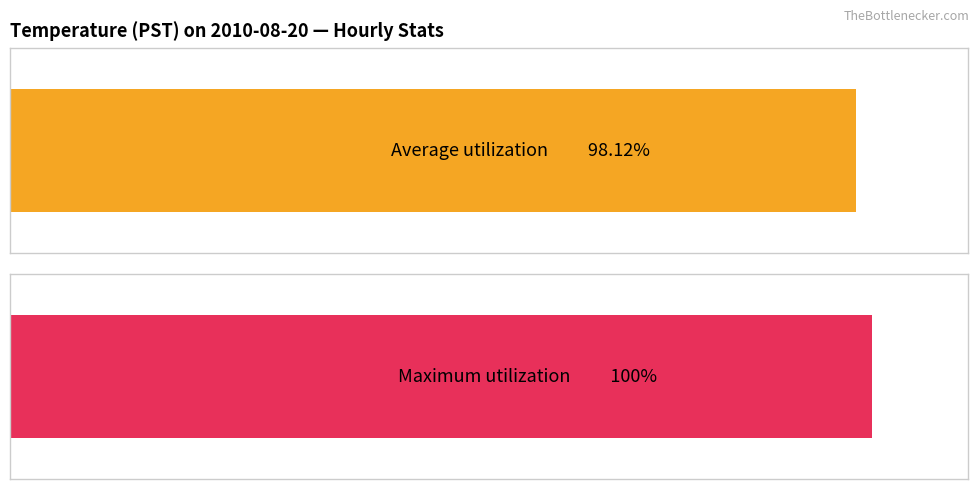

List the series in order of their peak value, lowest first.

Average utilization, Maximum utilization